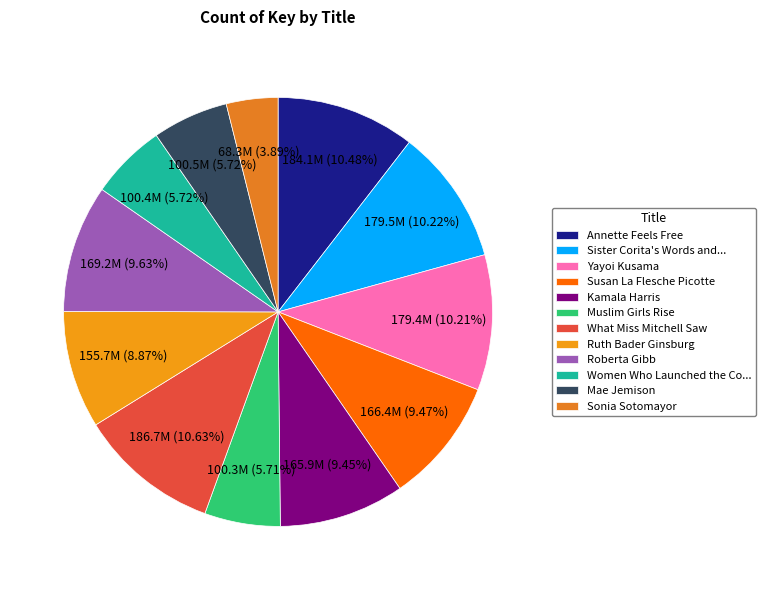

What percentage is NOT represented by Ruth Bader Ginsburg?

91.1%